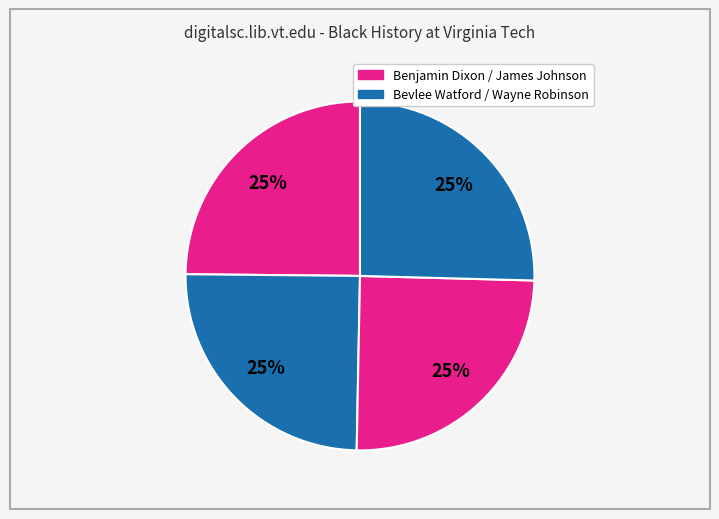

How many segments does this pie chart have?

4